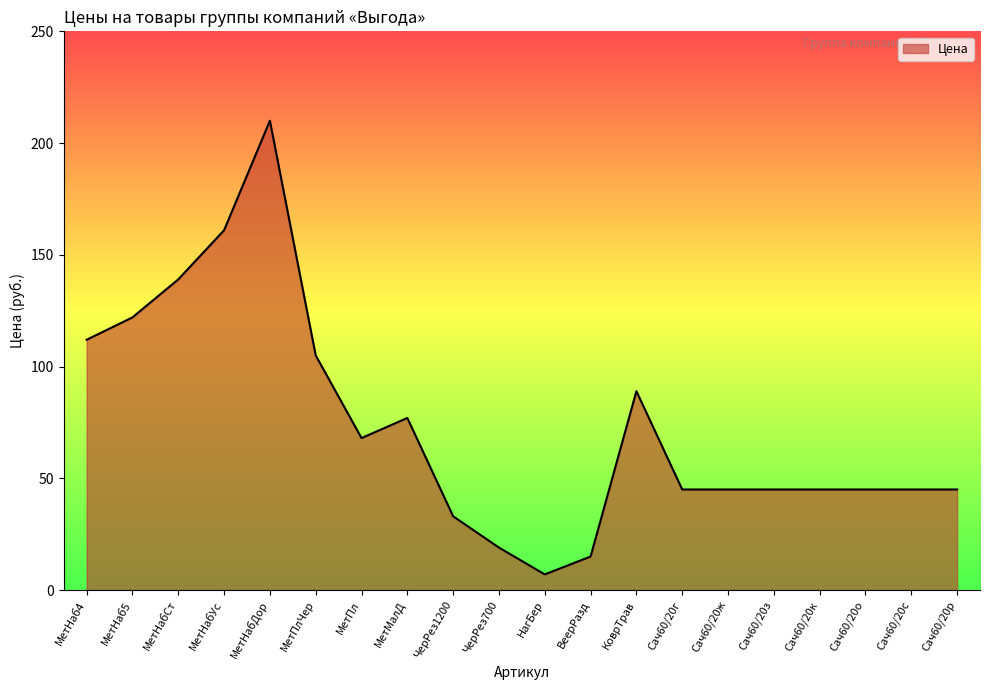

What is the change in value from МетНаб5 to Сач60/20ж?

-77